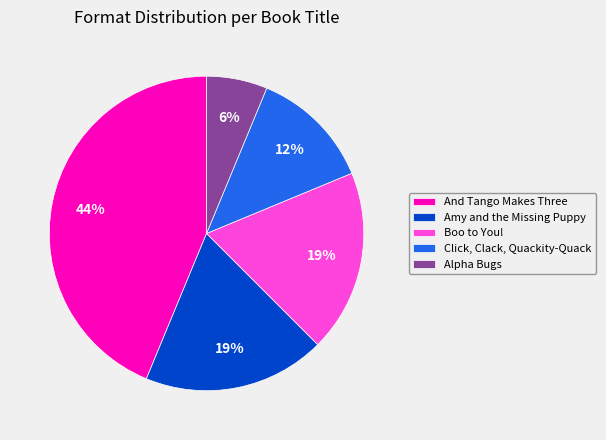

Is there any slice that represents more than half of the pie?

No